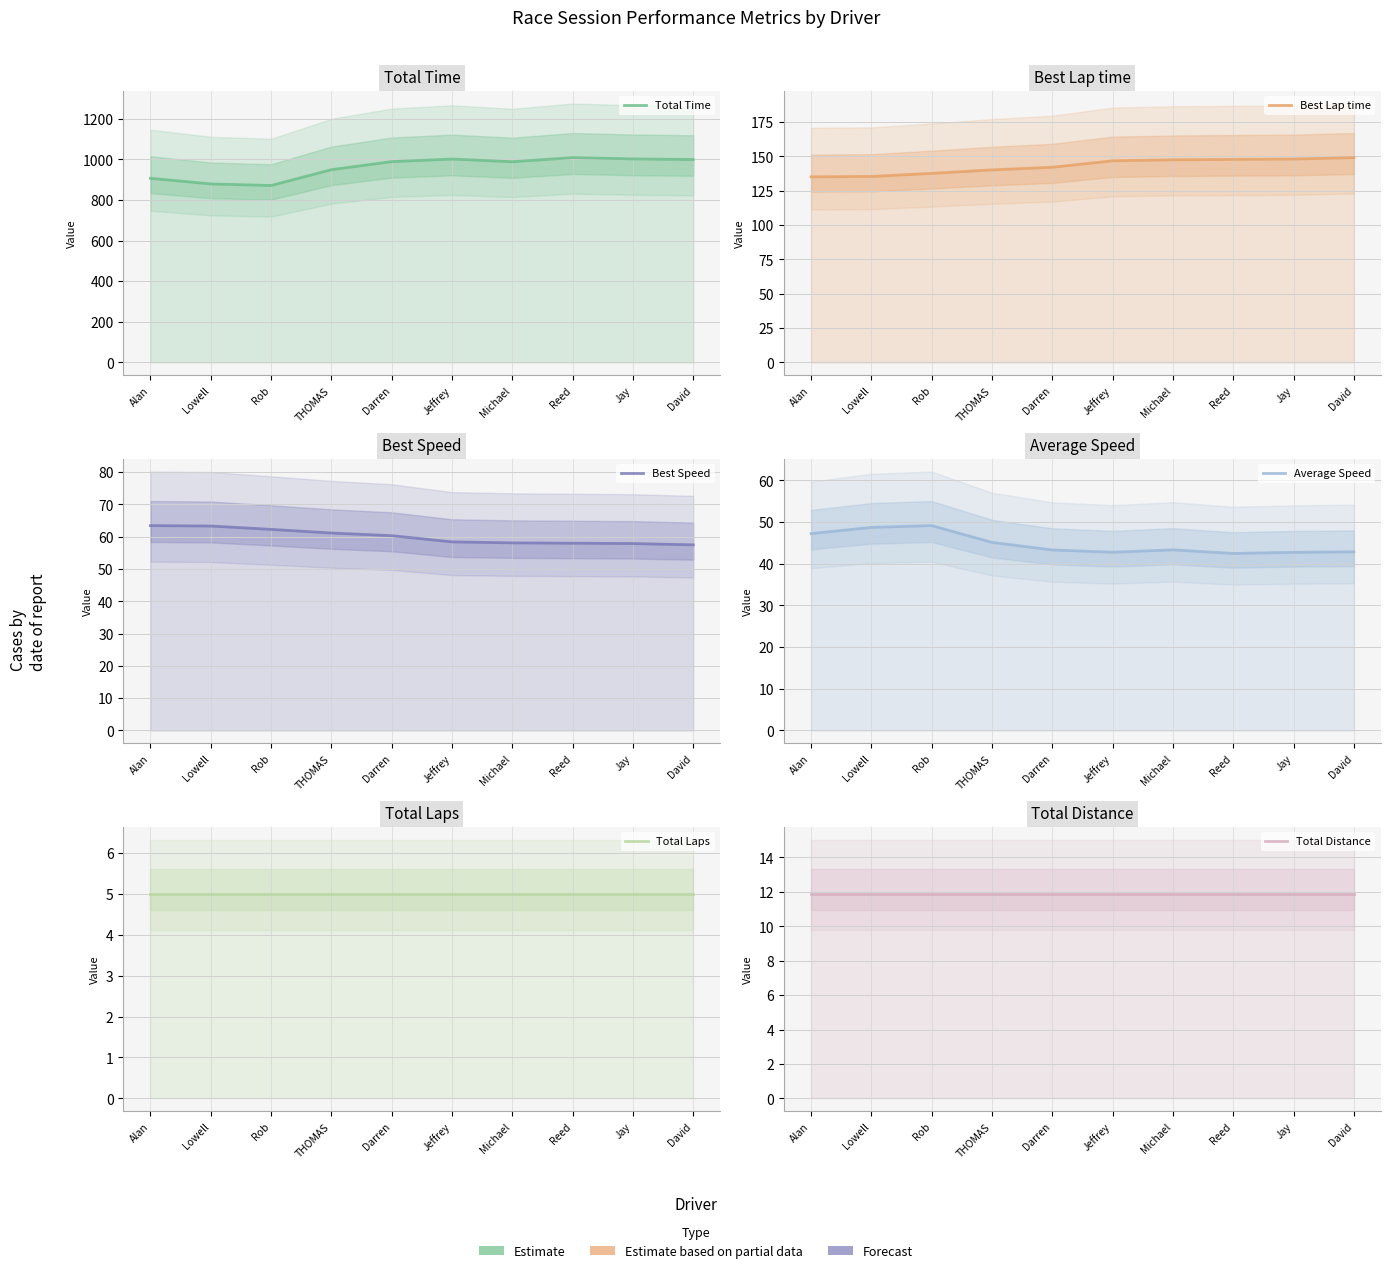

What is the sum of all Average Speed values?

447.8